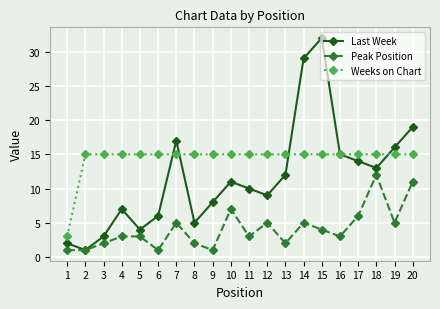

What is the sum of all Last Week values?

233